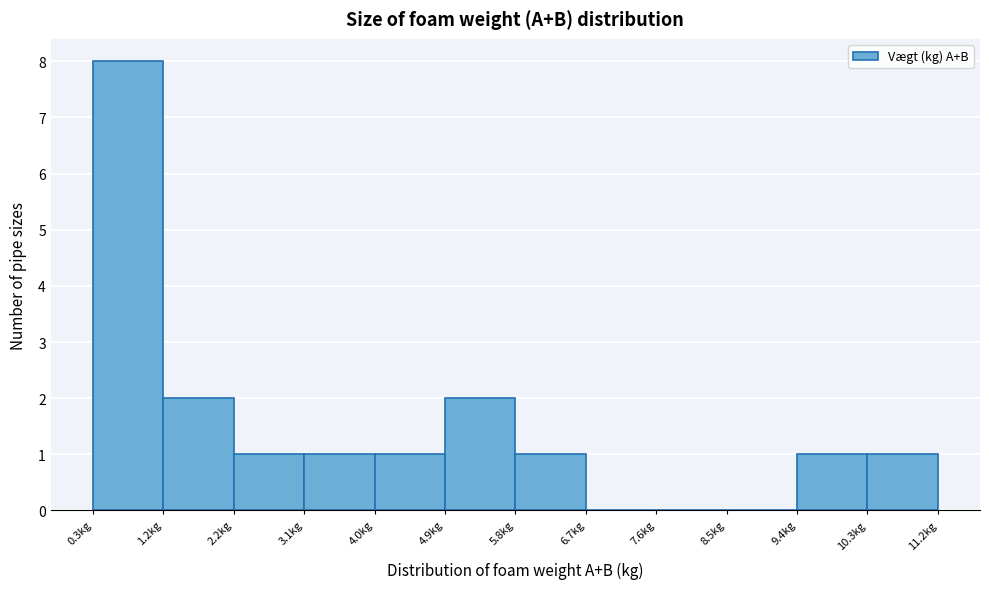

Which range on the x-axis has the tallest bar?

0.3 to 1.2